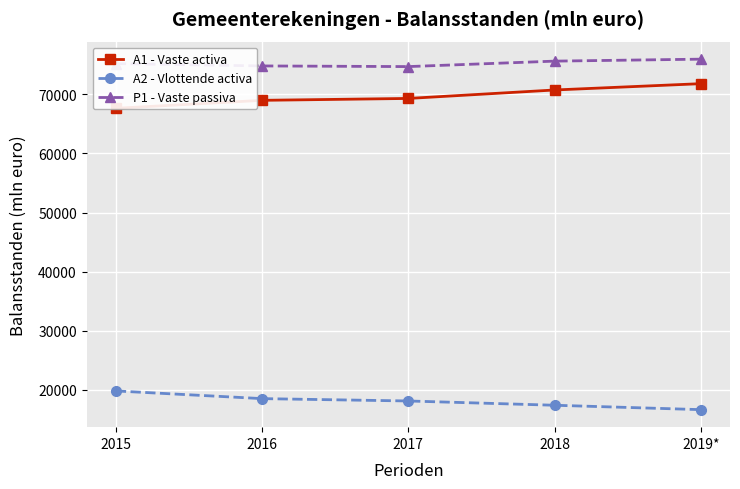

At which category is the sum across all series the highest?

2019*